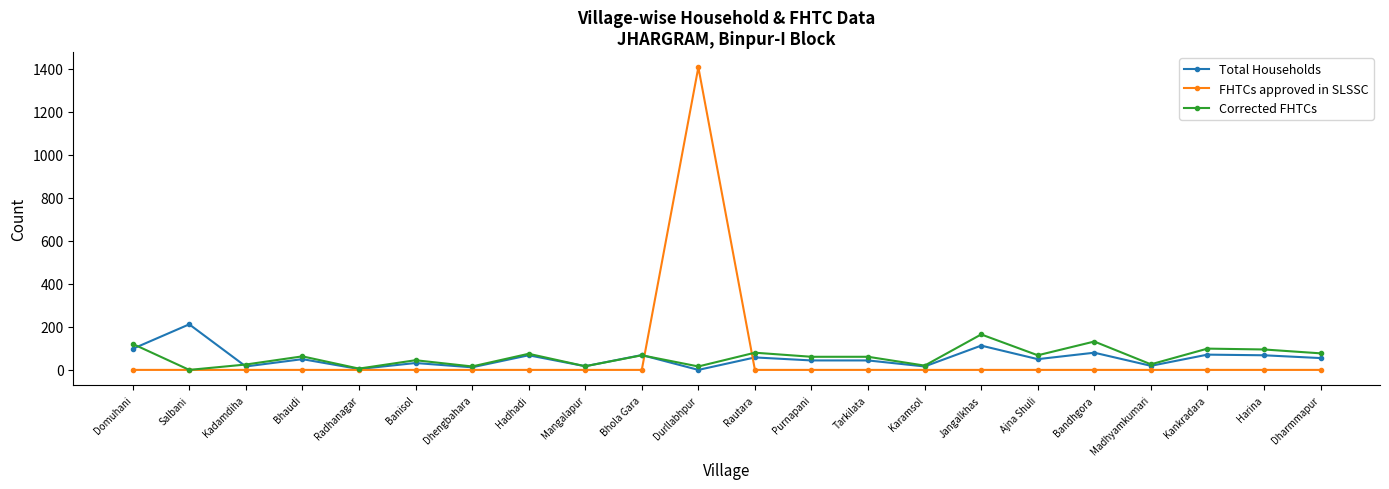

What is the label of the 15th point from the left?

Karamsol